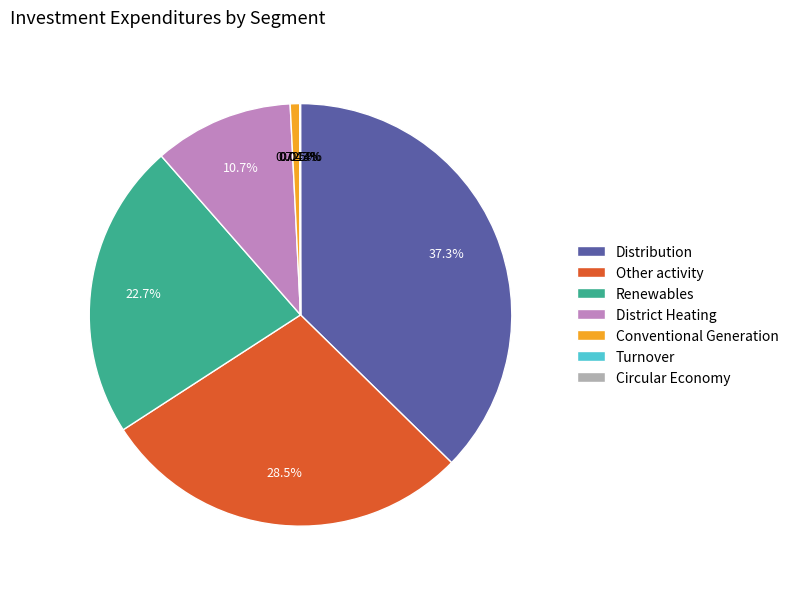

Is there any slice that represents more than half of the pie?

No